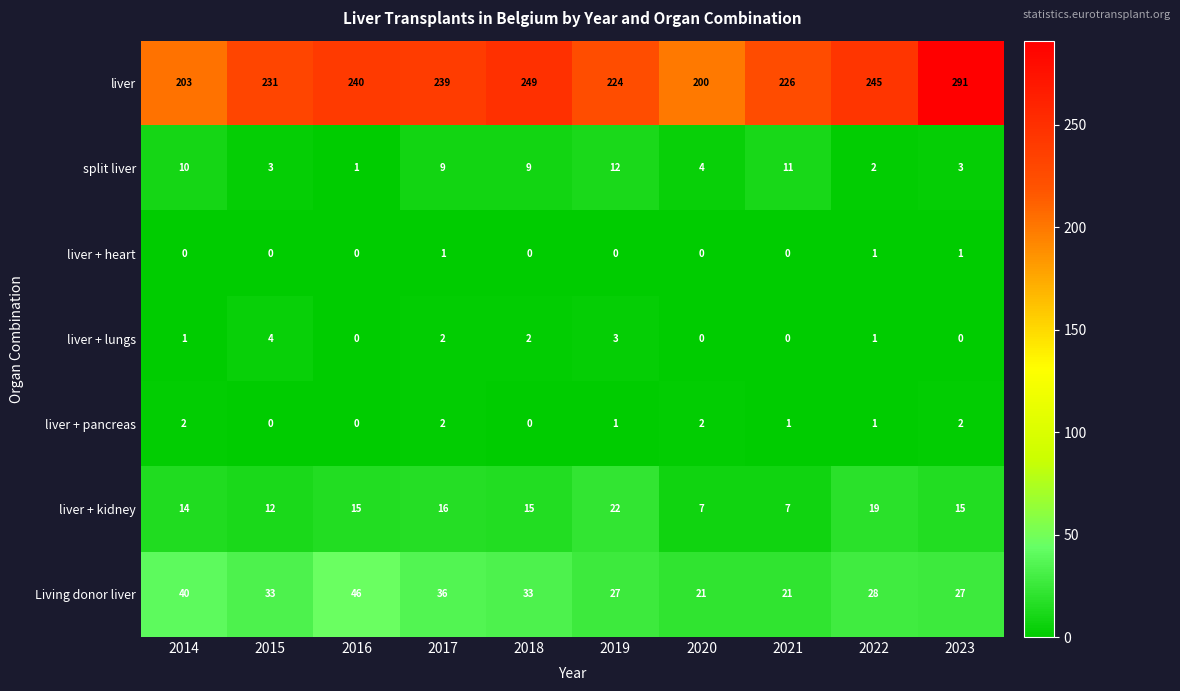

True or false: split liver has a value of 9 at 2017.

True